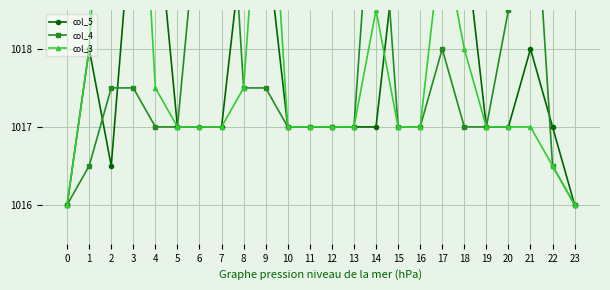

The value of col_5 at 3 is 1020.0. True or false?

True